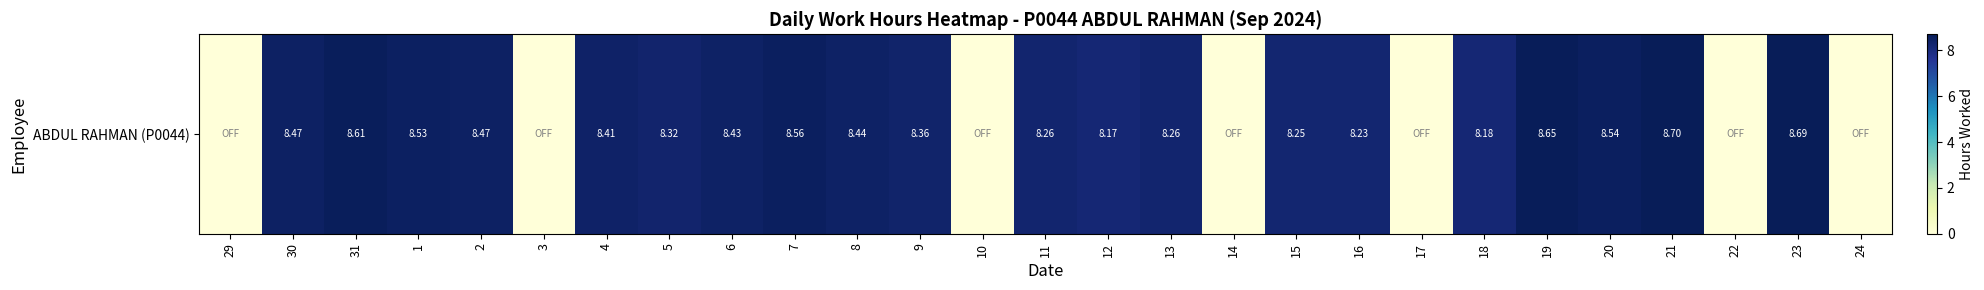

At which category does the chart reach its minimum across all series?

29